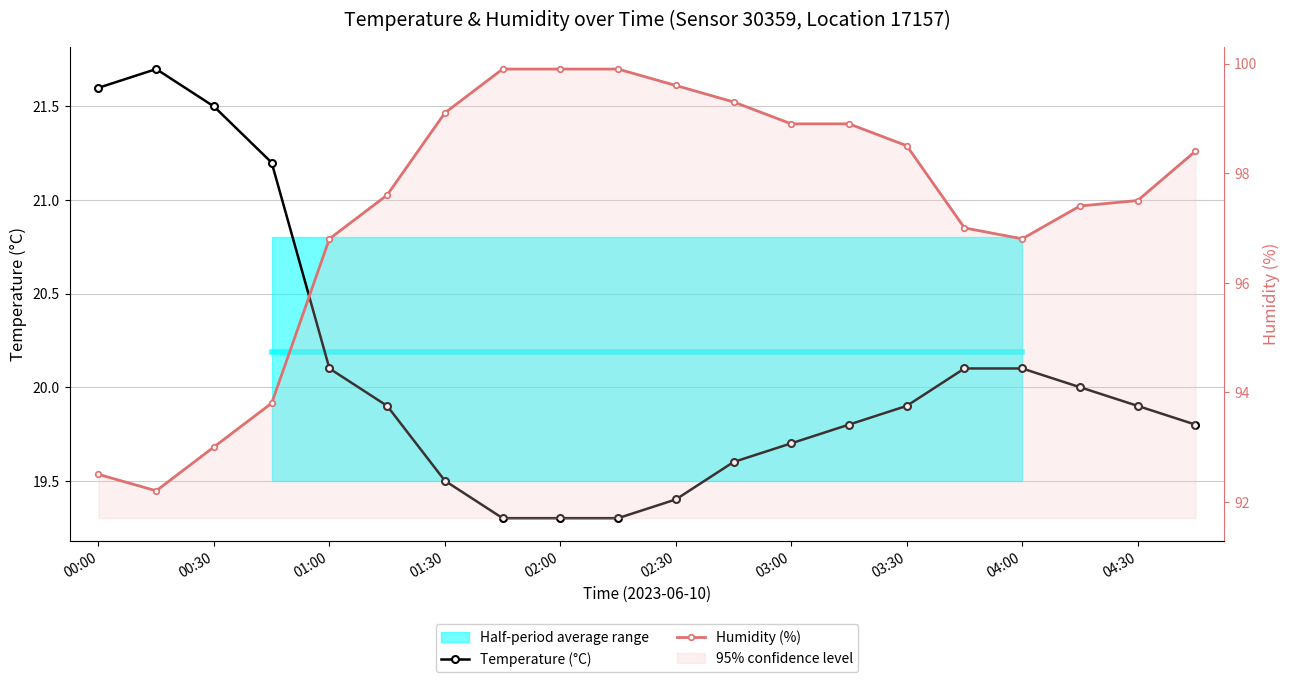

True or false: Temperature (°C) and Humidity (%) intersect in this chart.

False